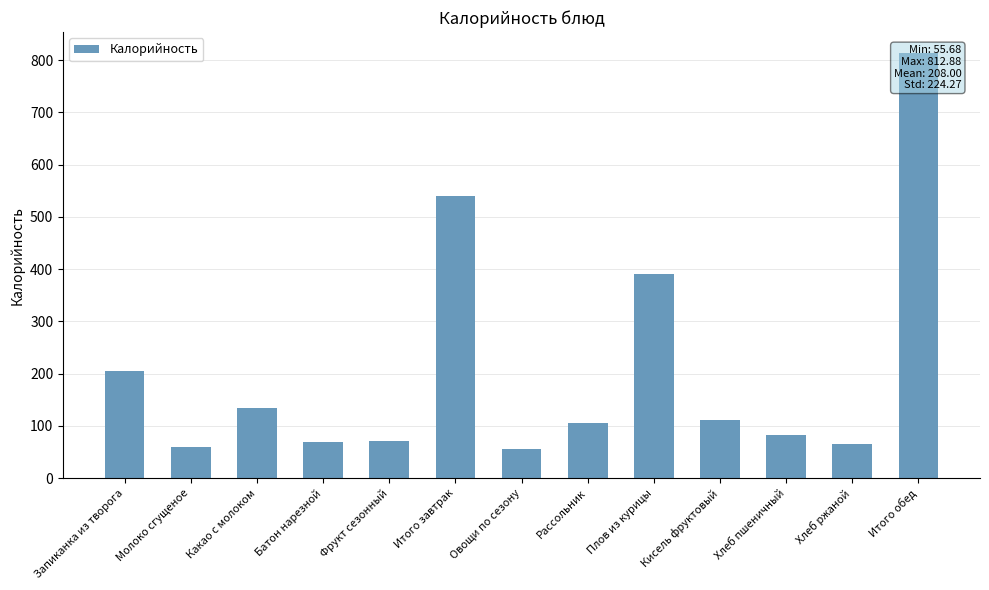

What is the greatest value displayed?

812.9